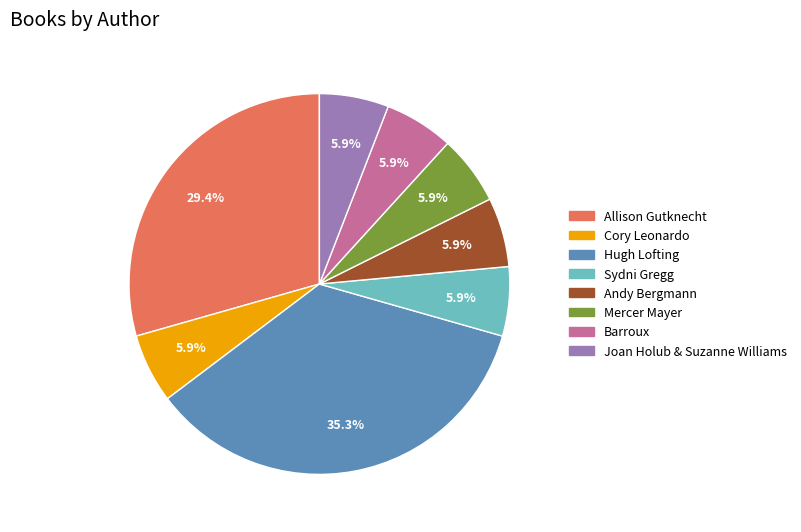

How many slices are in this pie chart?

8